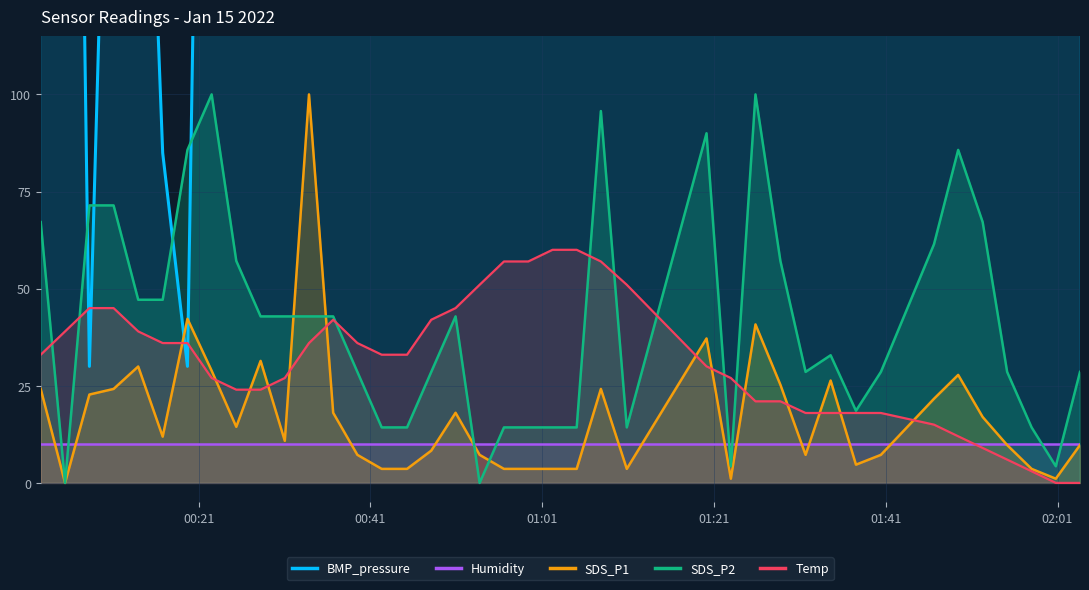

Which category has the lowest value in the Temp series?

2022/01/15 02:00:48